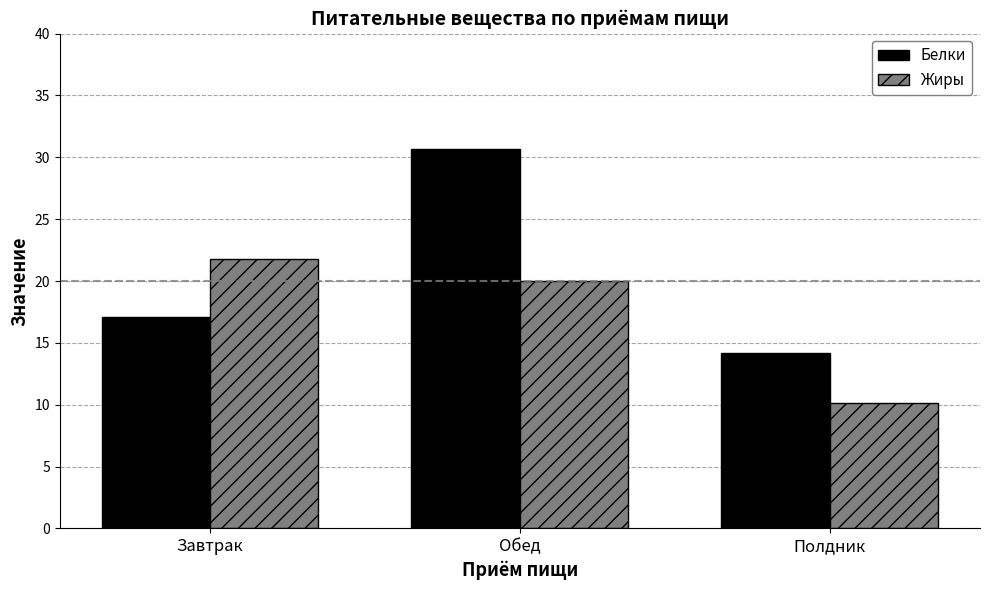

What are all the series names shown in the legend?

Белки, Жиры